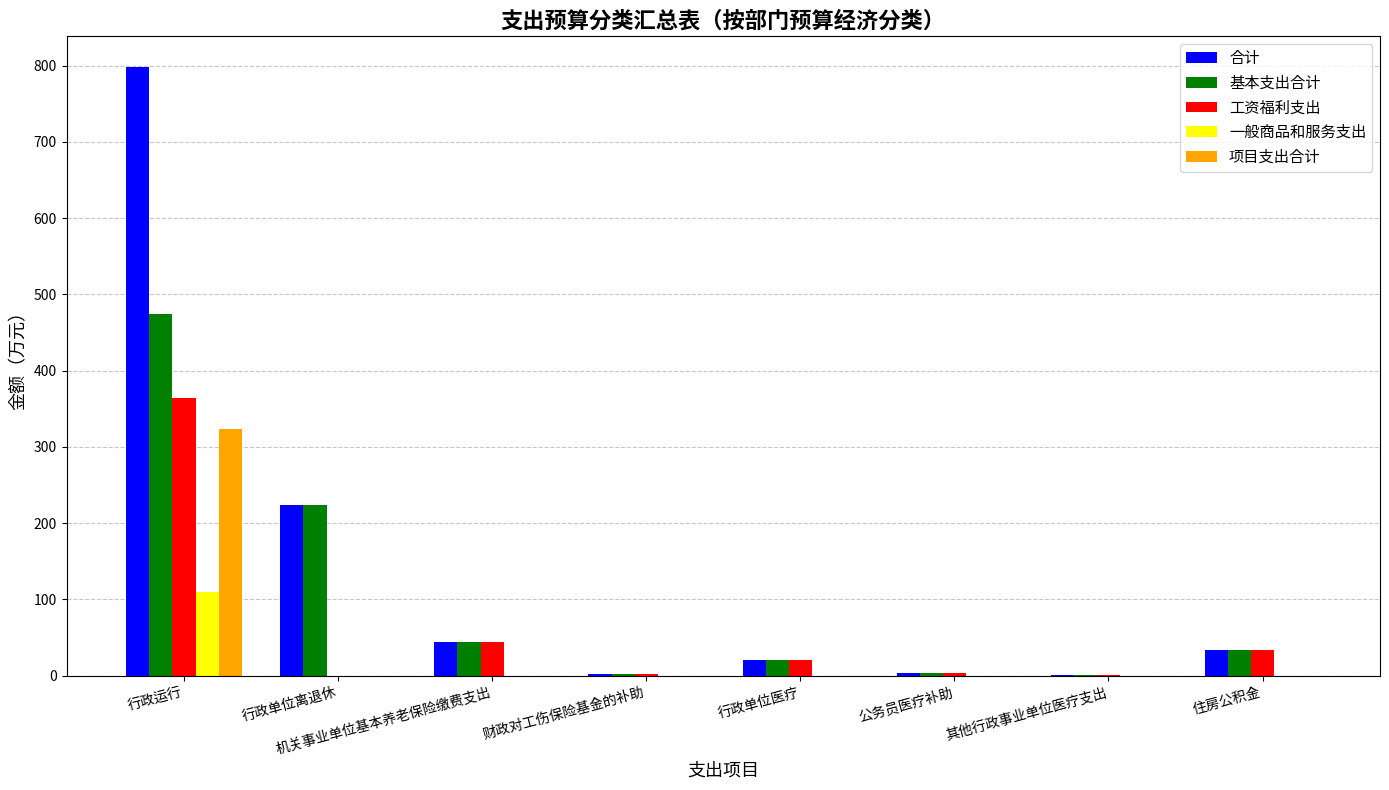

The 基本支出合计 series shows 120.2 at 行政运行. True or false?

False